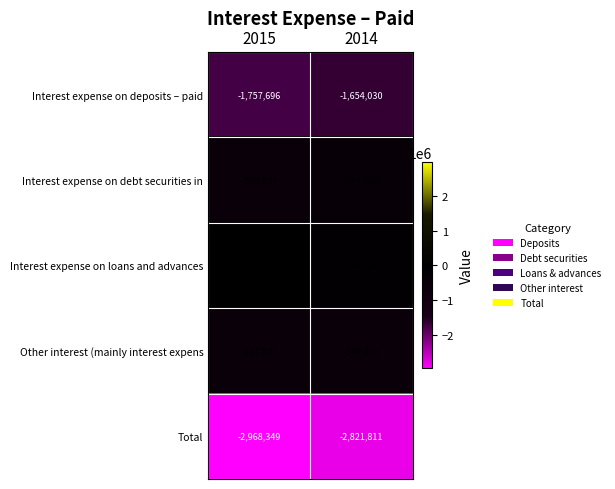

The Interest expense on debt securities in series shows -796250 at 2014. True or false?

False